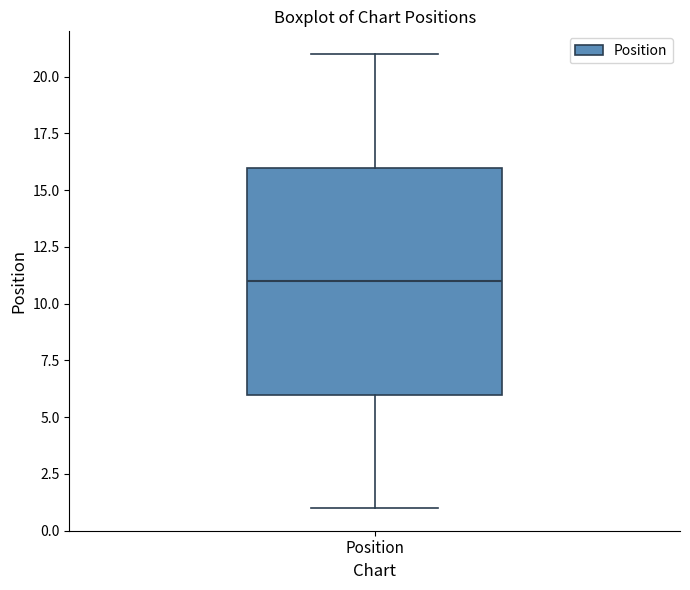

Where does the upper whisker of the box for Position end on the y-axis? The values are not printed on the chart, so give them approximately, as read against the axis.

21